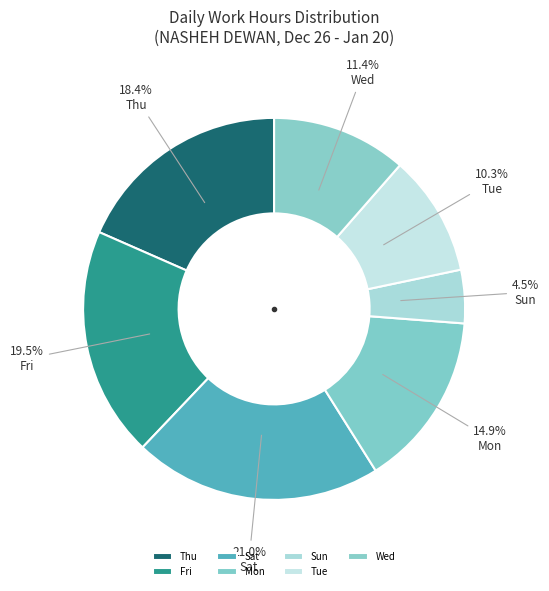

How many segments does this pie chart have?

7